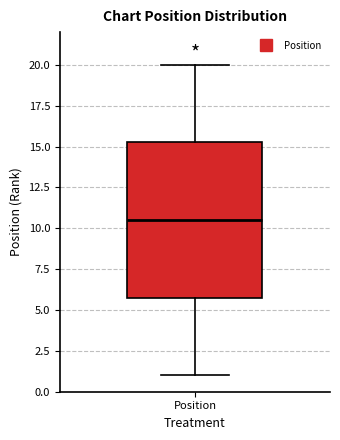

Transcribe this box plot: give where the median line is, the range the box spans, and where the two whiskers end, as read against the y-axis. The values are not printed on the chart, so give them approximately, as read against the axis.

median 10.5, box 6.0 to 15.5, whiskers 1.0 to 20.0